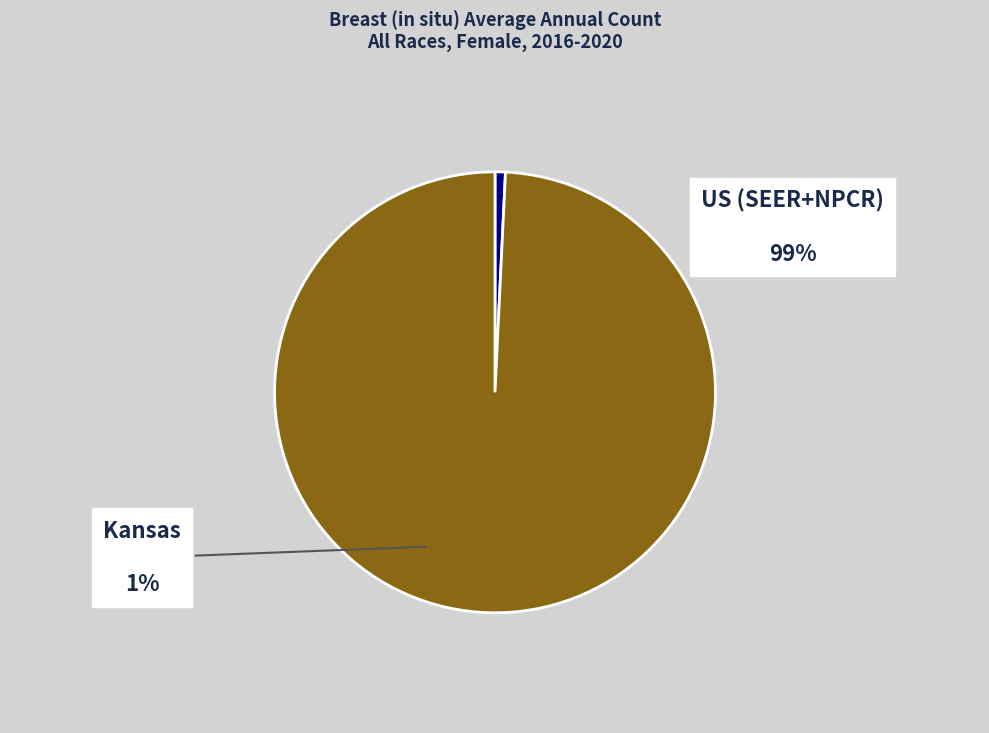

To the nearest percent, what is the difference between the US (SEER+NPCR) and Kansas slice percentages?

98%